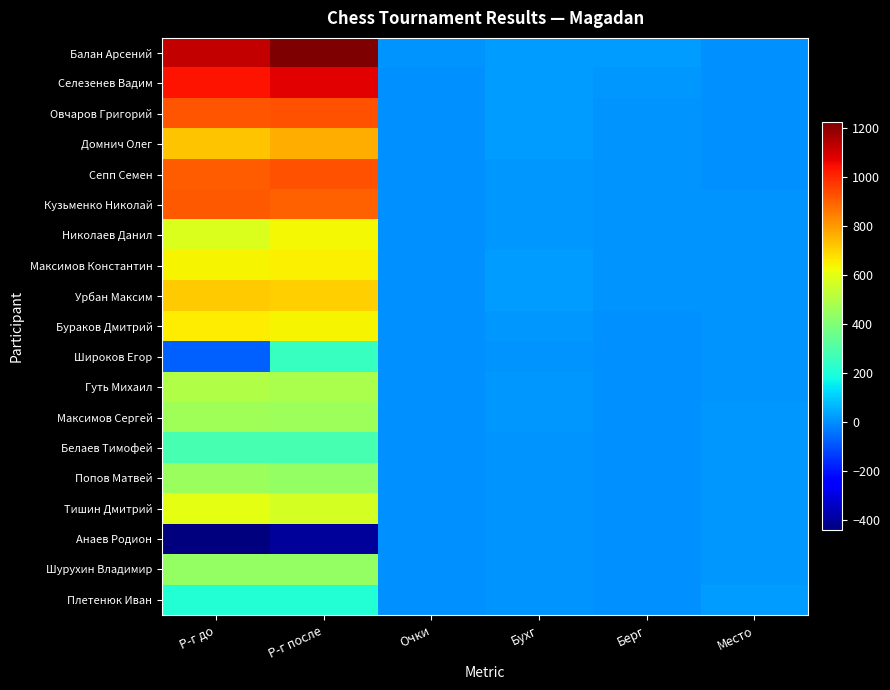

Between Берг and Место, which is larger?

Берг